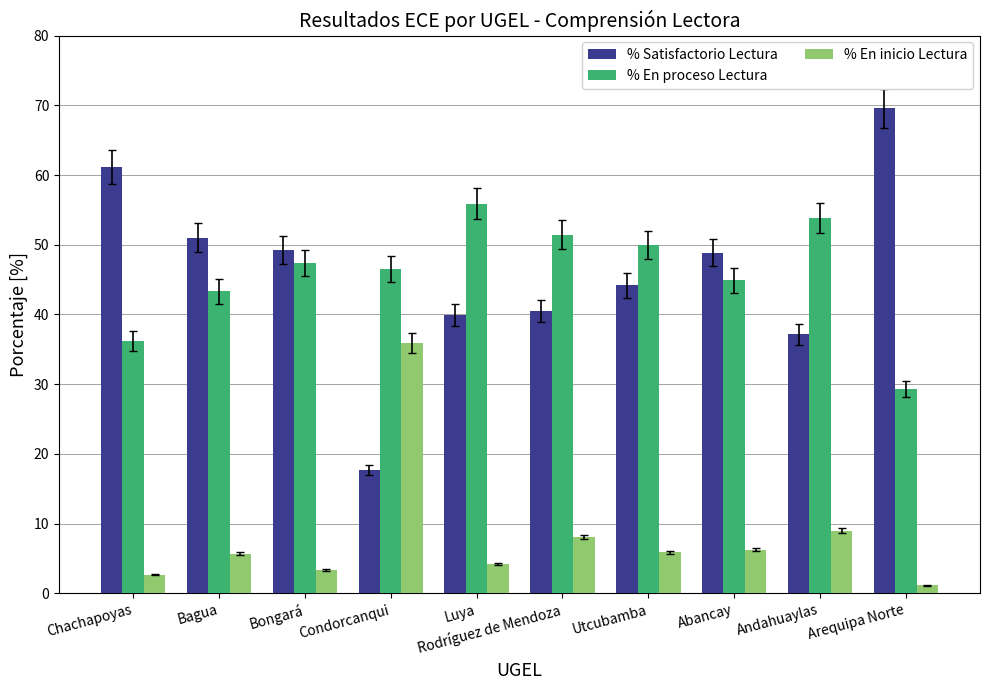

Is it true that % Satisfactorio Lectura equals 7.9 at Condorcanqui?

False